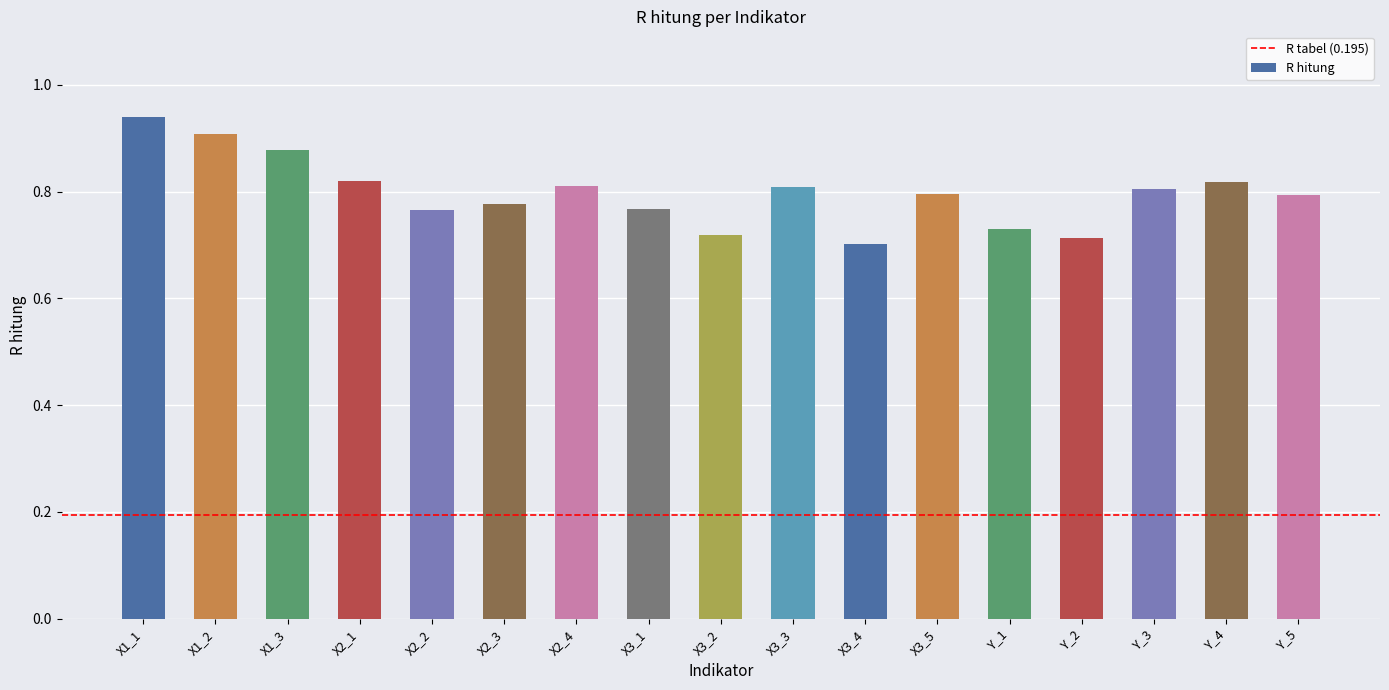

What position from the left is X3_2?

9